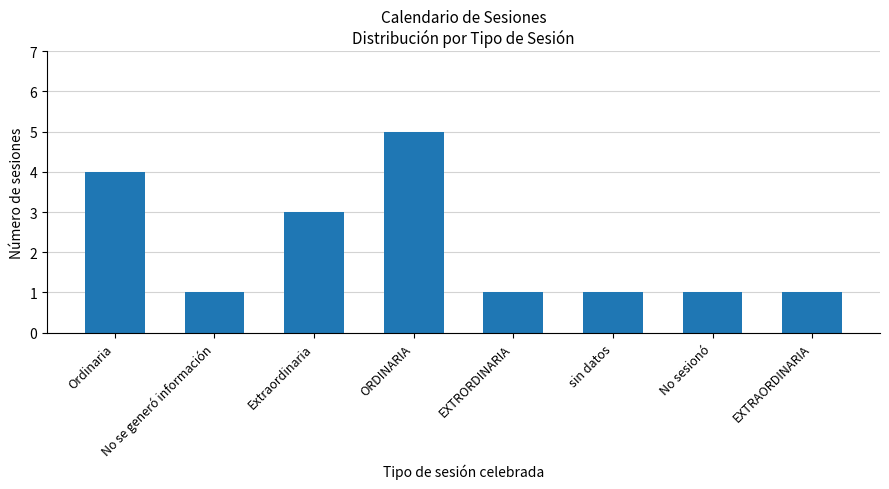

What is the difference between the values at Ordinaria and Extraordinaria?

1